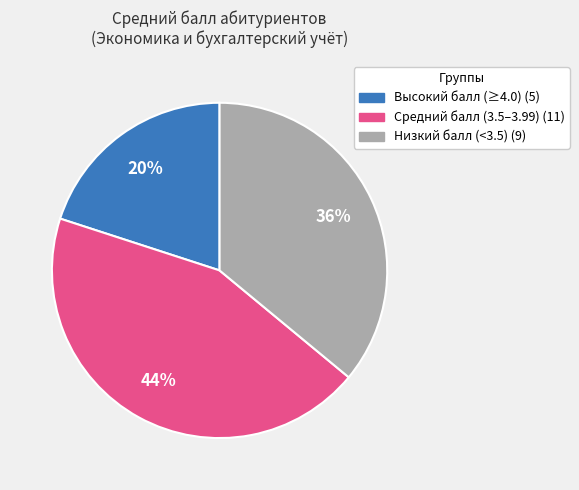

To the nearest percent, what is the average slice percentage?

33%